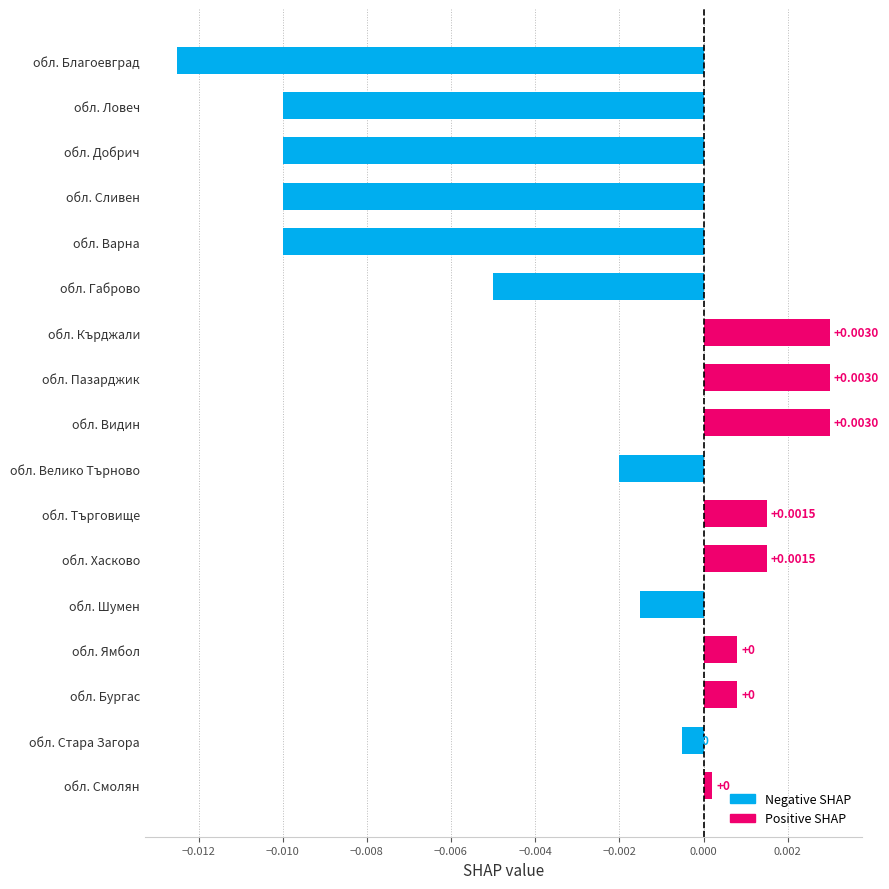

How many data points does each series have?

17